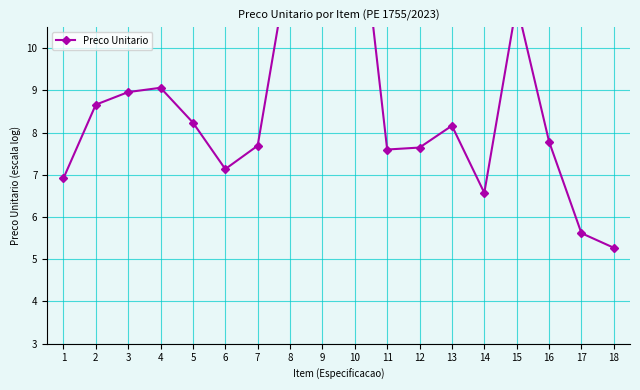

True or false: there are more than 2 points higher than both neighbors.

True